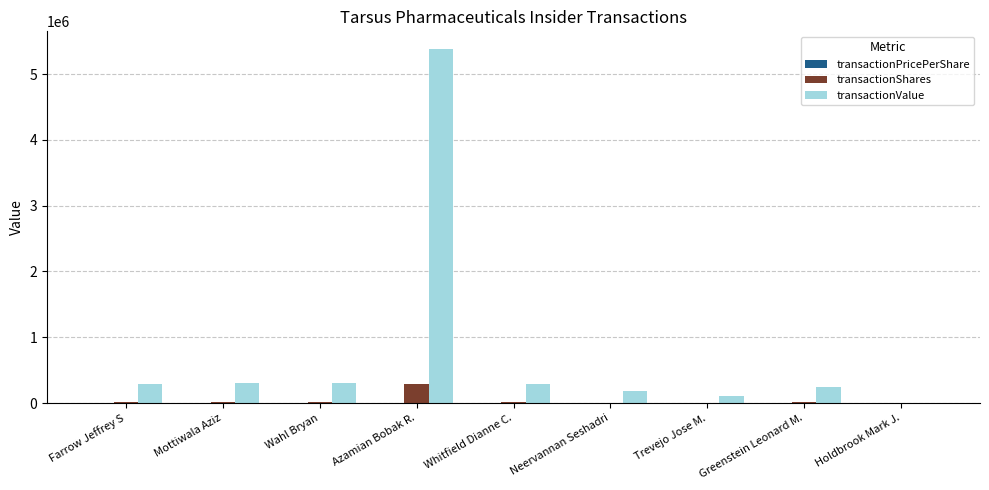

What is the sum of all transactionShares values?

372428.0